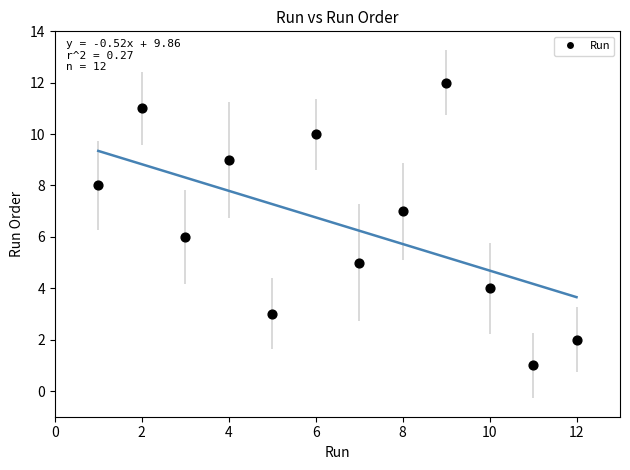

What is the average X value?

6